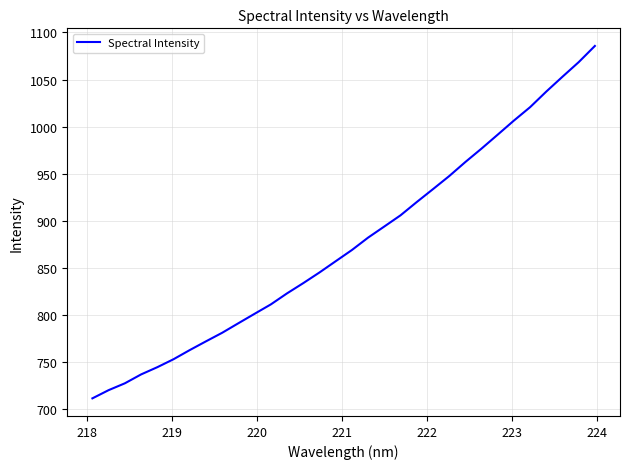

How many values are below 869?

16